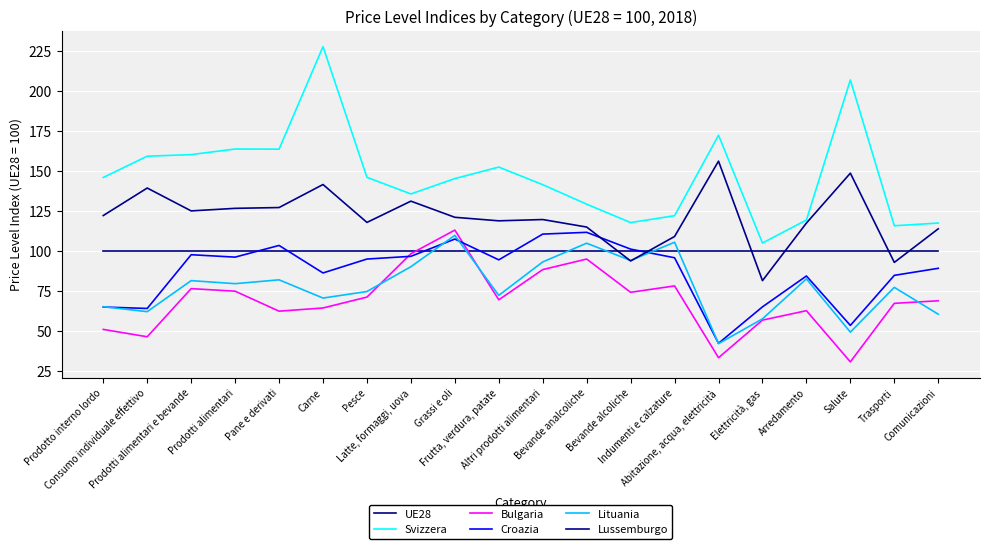

Reading left to right, extract all data points from this chart.

UE28: Prodotto interno lordo=100.0	Consumo individuale effettivo=100.0	Prodotti alimentari e bevande=100.0	Prodotti alimentari=100.0	Pane e derivati=100.0	Carne=100.0	Pesce=100.0	Latte, formaggi, uova=100.0	Grassi e oli=100.0	Frutta, verdura, patate=100.0	Altri prodotti alimentari=100.0	Bevande analcoliche=100.0	Bevande alcoliche=100.0	Indumenti e calzature=100.0	Abitazione, acqua, elettricità=100.0	Elettricità, gas=100.0	Arredamento=100.0	Salute=100.0	Trasporti=100.0	Comunicazioni=100.0
Svizzera: Prodotto interno lordo=145.8	Consumo individuale effettivo=159.1	Prodotti alimentari e bevande=160.1	Prodotti alimentari=163.6	Pane e derivati=163.5	Carne=227.6	Pesce=145.9	Latte, formaggi, uova=135.5	Grassi e oli=145.1	Frutta, verdura, patate=152.3	Altri prodotti alimentari=141.3	Bevande analcoliche=129.1	Bevande alcoliche=117.6	Indumenti e calzature=121.9	Abitazione, acqua, elettricità=172.2	Elettricità, gas=104.8	Arredamento=119.2	Salute=206.8	Trasporti=115.6	Comunicazioni=117.3
Bulgaria: Prodotto interno lordo=50.8	Consumo individuale effettivo=46.2	Prodotti alimentari e bevande=76.3	Prodotti alimentari=74.7	Pane e derivati=62.2	Carne=64.2	Pesce=71.0	Latte, formaggi, uova=98.1	Grassi e oli=112.9	Frutta, verdura, patate=69.3	Altri prodotti alimentari=88.2	Bevande analcoliche=94.8	Bevande alcoliche=74.0	Indumenti e calzature=78.0	Abitazione, acqua, elettricità=33.1	Elettricità, gas=56.6	Arredamento=62.5	Salute=30.5	Trasporti=67.1	Comunicazioni=68.7
Croazia: Prodotto interno lordo=64.8	Consumo individuale effettivo=63.9	Prodotti alimentari e bevande=97.5	Prodotti alimentari=96.0	Pane e derivati=103.3	Carne=86.1	Pesce=94.8	Latte, formaggi, uova=96.5	Grassi e oli=107.3	Frutta, verdura, patate=94.3	Altri prodotti alimentari=110.4	Bevande analcoliche=111.5	Bevande alcoliche=101.0	Indumenti e calzature=95.6	Abitazione, acqua, elettricità=42.1	Elettricità, gas=64.9	Arredamento=84.2	Salute=53.3	Trasporti=84.6	Comunicazioni=89.0
Lituania: Prodotto interno lordo=65.0	Consumo individuale effettivo=61.9	Prodotti alimentari e bevande=81.3	Prodotti alimentari=79.4	Pane e derivati=81.8	Carne=70.4	Pesce=74.5	Latte, formaggi, uova=90.0	Grassi e oli=109.6	Frutta, verdura, patate=72.1	Altri prodotti alimentari=93.0	Bevande analcoliche=104.7	Bevande alcoliche=93.9	Indumenti e calzature=105.3	Abitazione, acqua, elettricità=41.9	Elettricità, gas=57.4	Arredamento=82.4	Salute=49.1	Trasporti=77.1	Comunicazioni=60.3
Lussemburgo: Prodotto interno lordo=122.0	Consumo individuale effettivo=139.2	Prodotti alimentari e bevande=124.9	Prodotti alimentari=126.5	Pane e derivati=127.0	Carne=141.4	Pesce=117.7	Latte, formaggi, uova=131.0	Grassi e oli=120.9	Frutta, verdura, patate=118.7	Altri prodotti alimentari=119.5	Bevande analcoliche=114.8	Bevande alcoliche=93.6	Indumenti e calzature=108.9	Abitazione, acqua, elettricità=156.0	Elettricità, gas=81.3	Arredamento=117.3	Salute=148.5	Trasporti=92.7	Comunicazioni=113.7